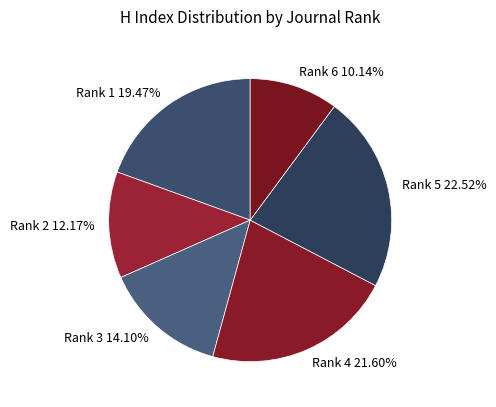

To the nearest percent, what percentage of the pie is Rank 5?

23%